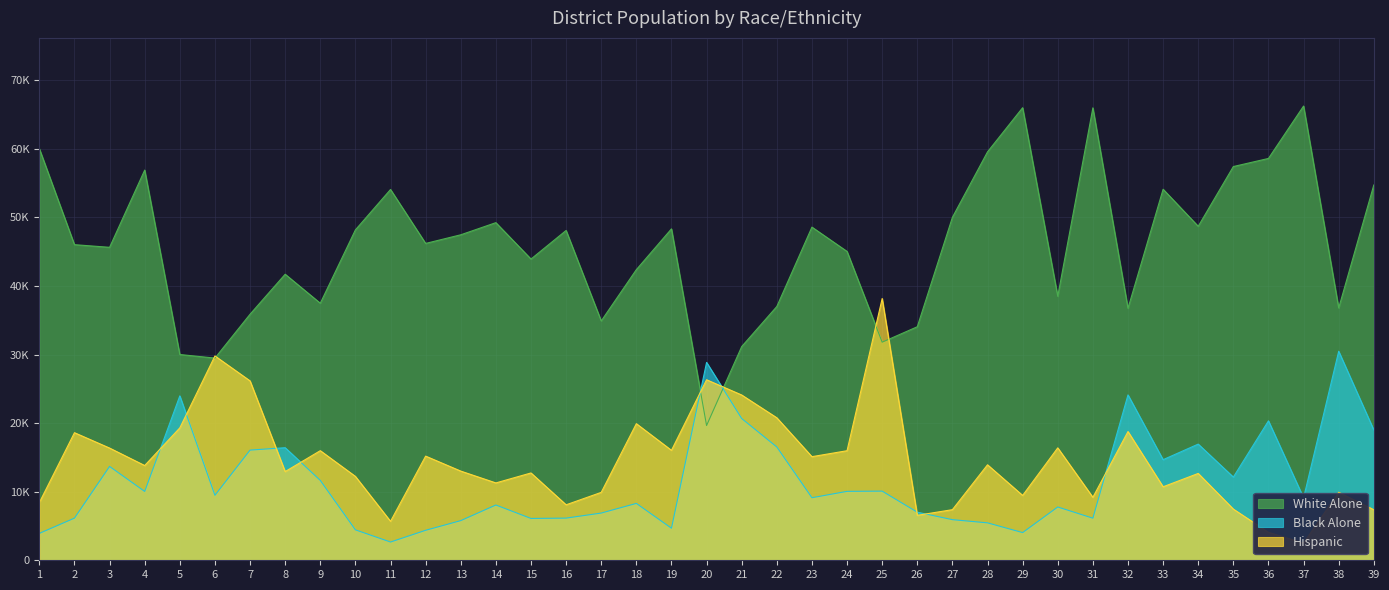

What is the average value of the White Alone series?

45802